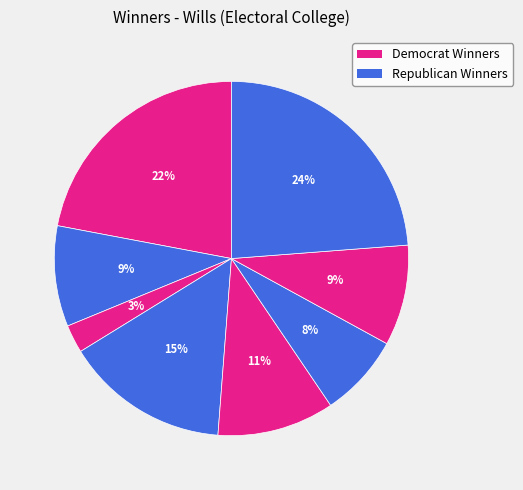

How many segments does this pie chart have?

8